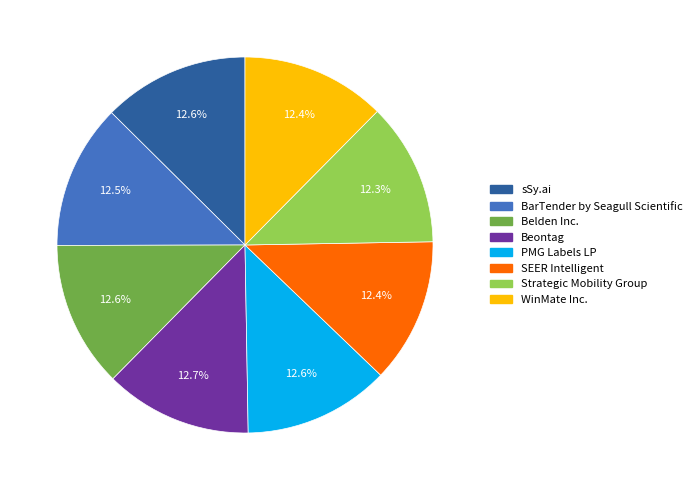

True or false: sSy.ai accounts for 6% of the total.

False